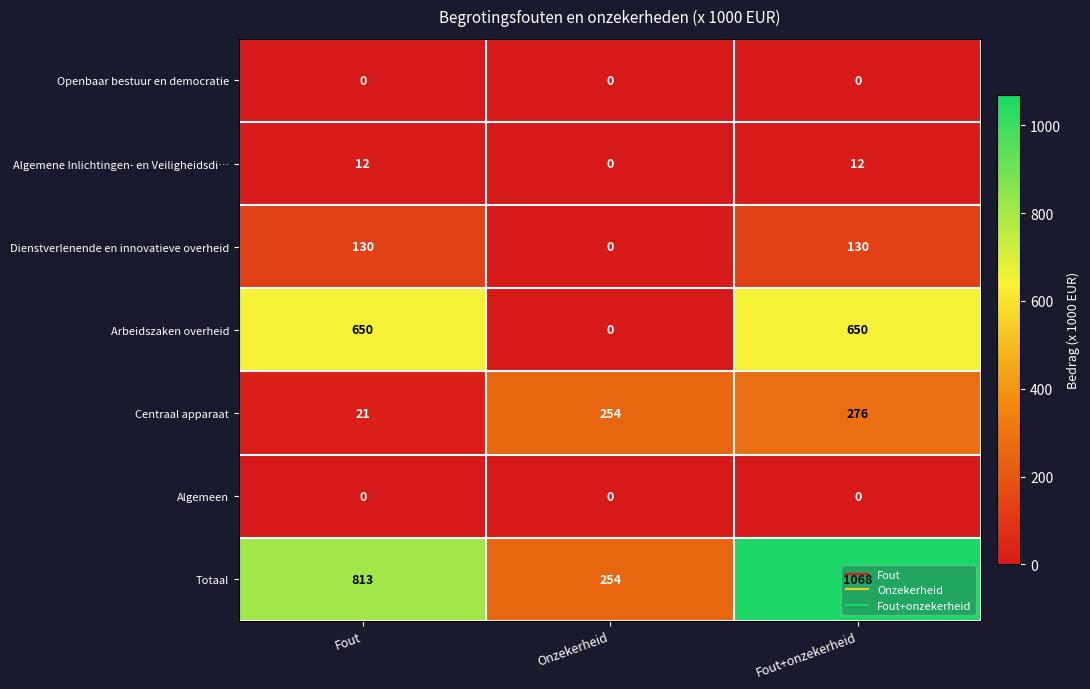

What is the difference between the maximum and minimum values in the Centraal apparaat series?

255